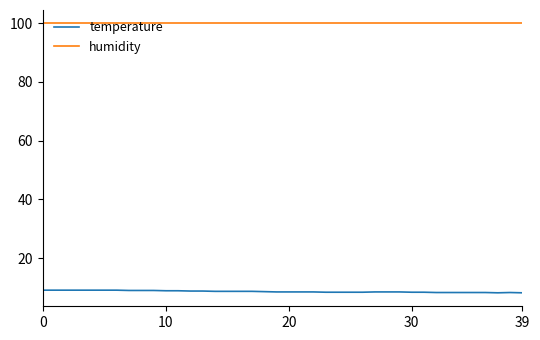

Which series has the largest total across all categories?

humidity